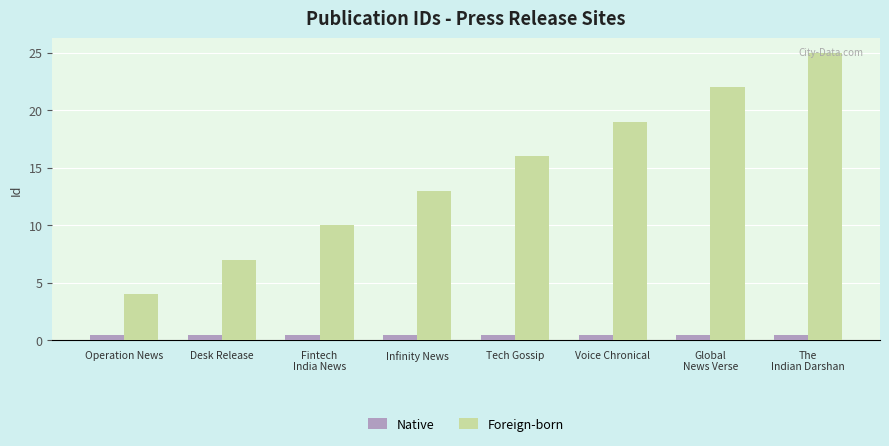

What is the greatest value displayed?

25.0